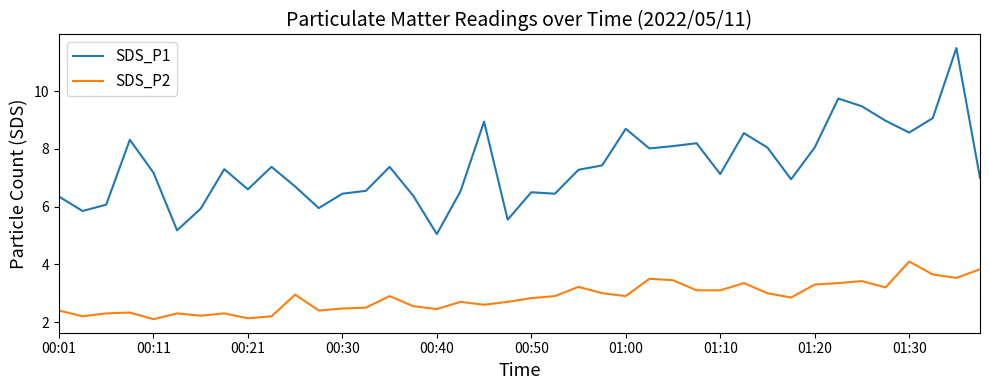

List the series in order of their overall mean, lowest first.

SDS_P2, SDS_P1